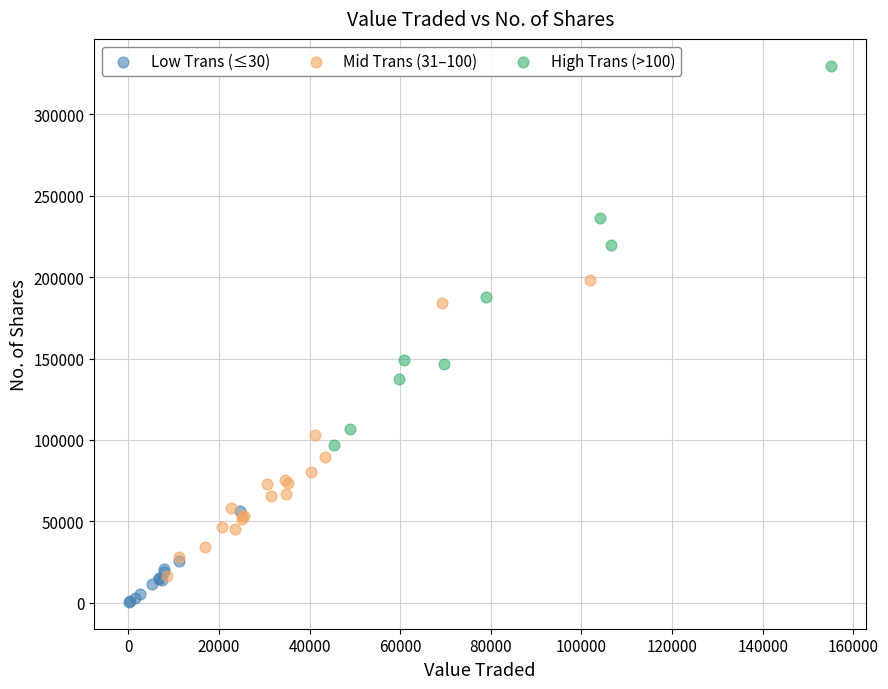

Which series reaches the maximum Y coordinate?

High Trans (>100)